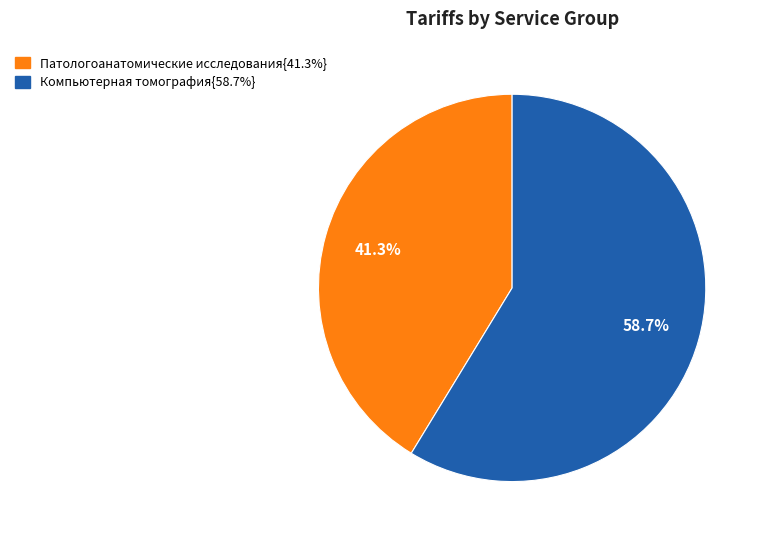

Is there a majority slice in this chart?

Yes